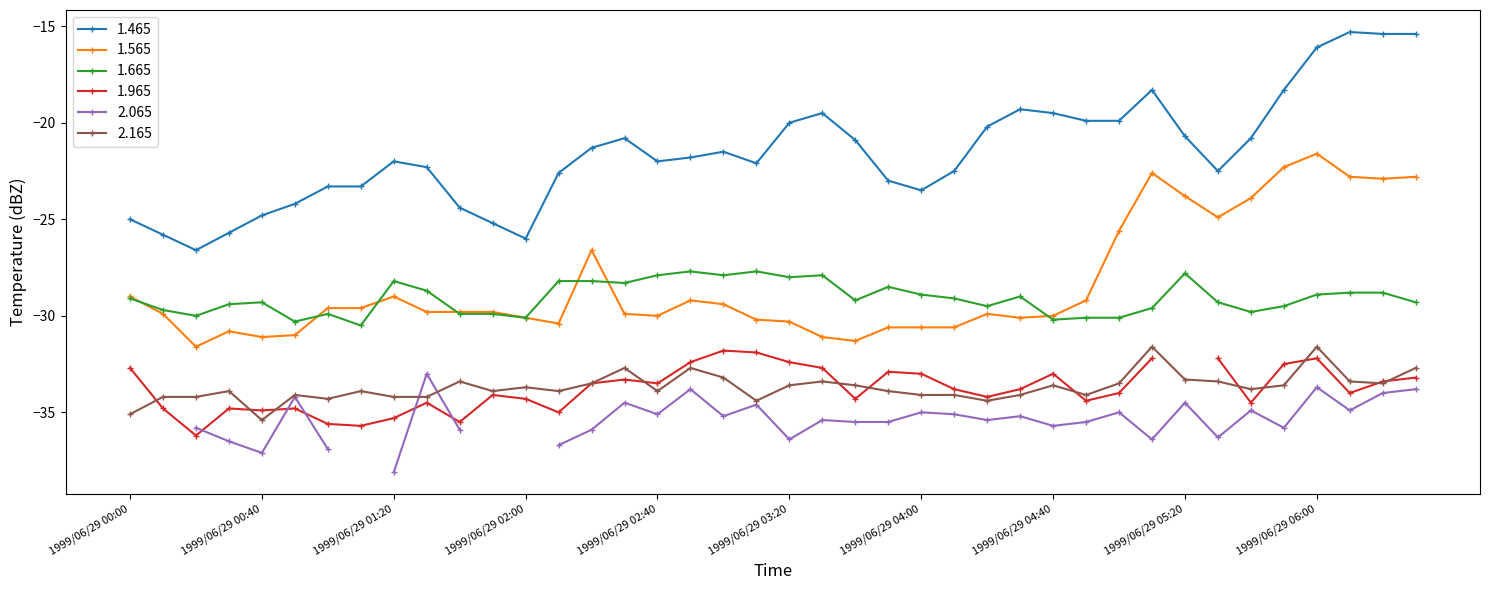

True or false: 1.565 has more than 0 interior local peaks.

True